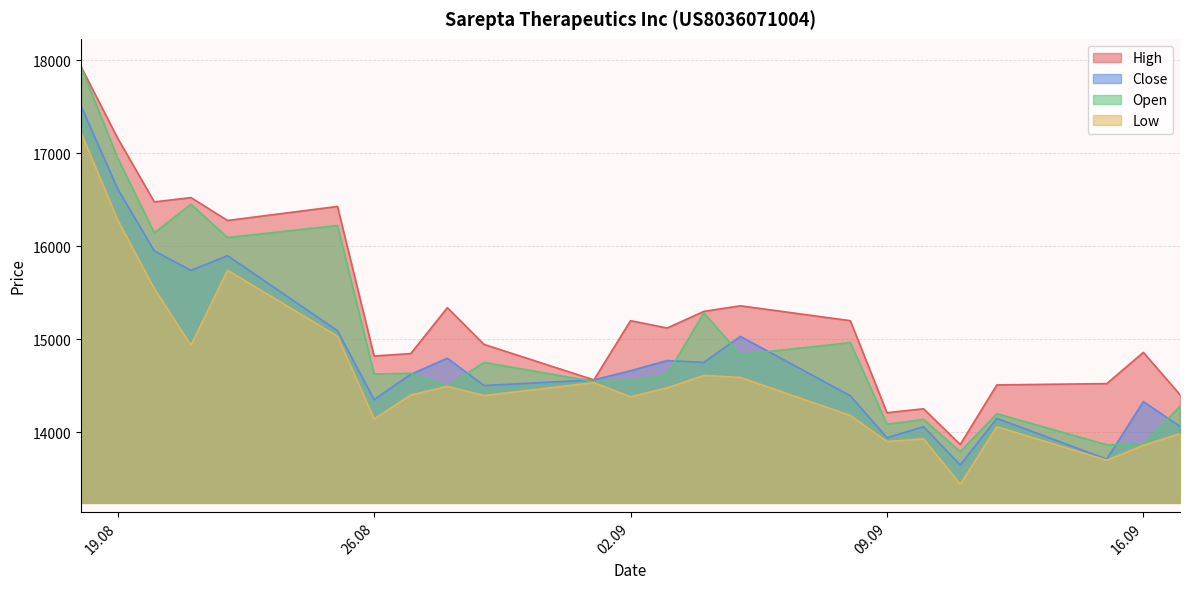

Reading left to right, transcribe all the data shown in this chart.

High: 17931	17162	16477	16523	16277	16428	14819	14845	15339	14944	14562	15199	15120	15299	15359	15199	14209	14251	13867	14508	14522	14858	14403
Close: 17508	16617	15949	15740	15898	15091	14349	14622	14795	14501	14562	14660	14770	14750	15030	14391	13940	14058	13647	14148	13709	14328	14062
Open: 17929	16949	16144	16452	16093	16223	14625	14633	14493	14750	14545	14551	14619	15283	14834	14963	14086	14136	13790	14198	13864	13868	14279
Low: 17222	16282	15543	14935	15741	15031	14141	14399	14493	14393	14532	14380	14476	14610	14588	14179	13899	13928	13439	14058	13698	13858	13982